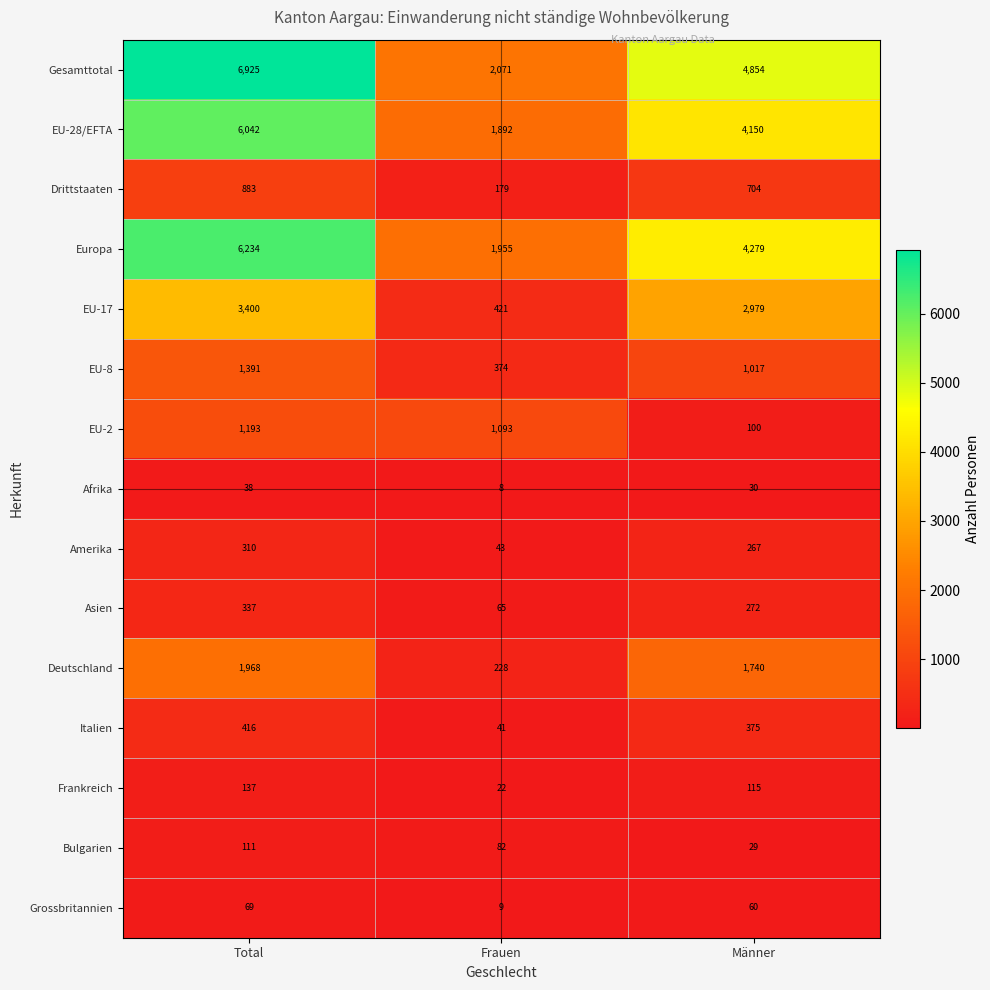

True or false: EU-8 has a value of 208 at Frauen.

False